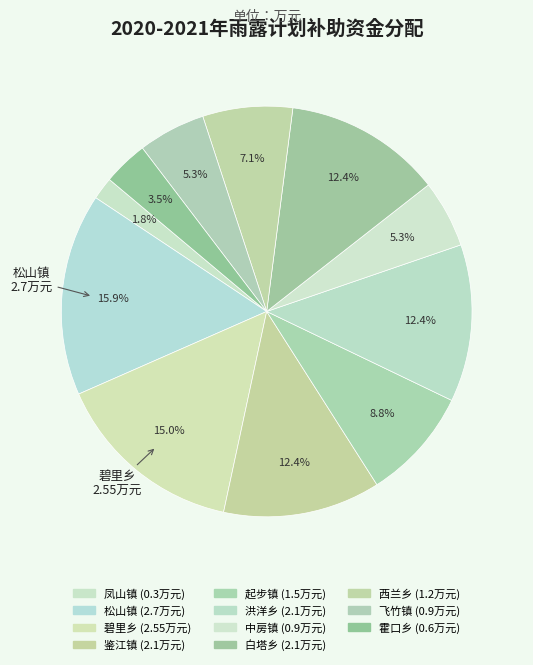

How many slices are in this pie chart?

11